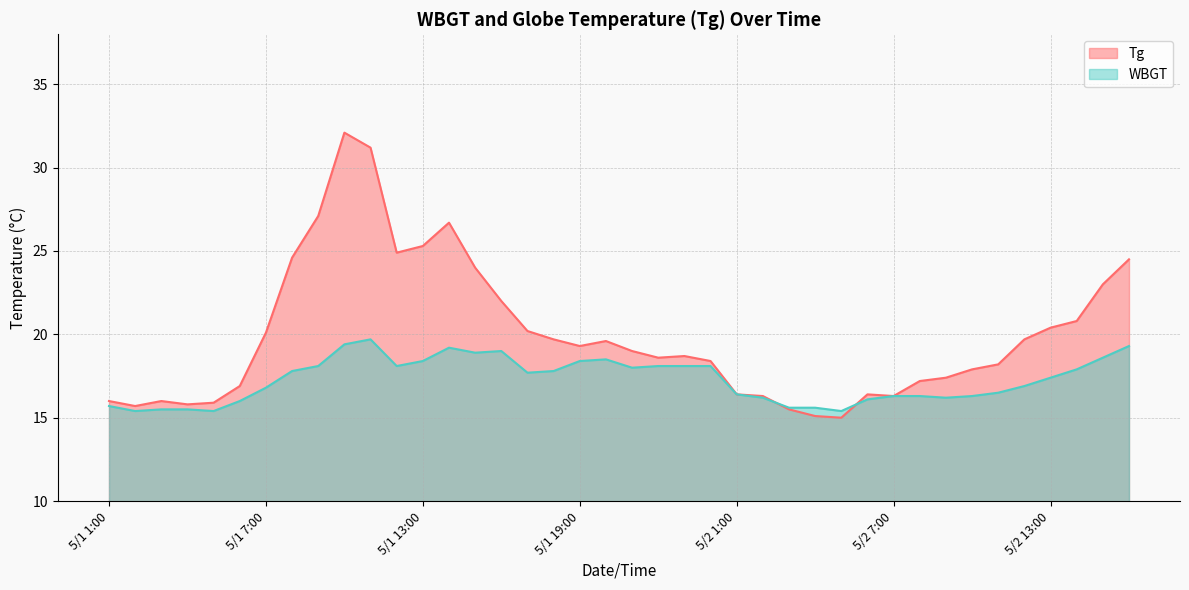

How many interior local peaks does the WBGT series have?

4